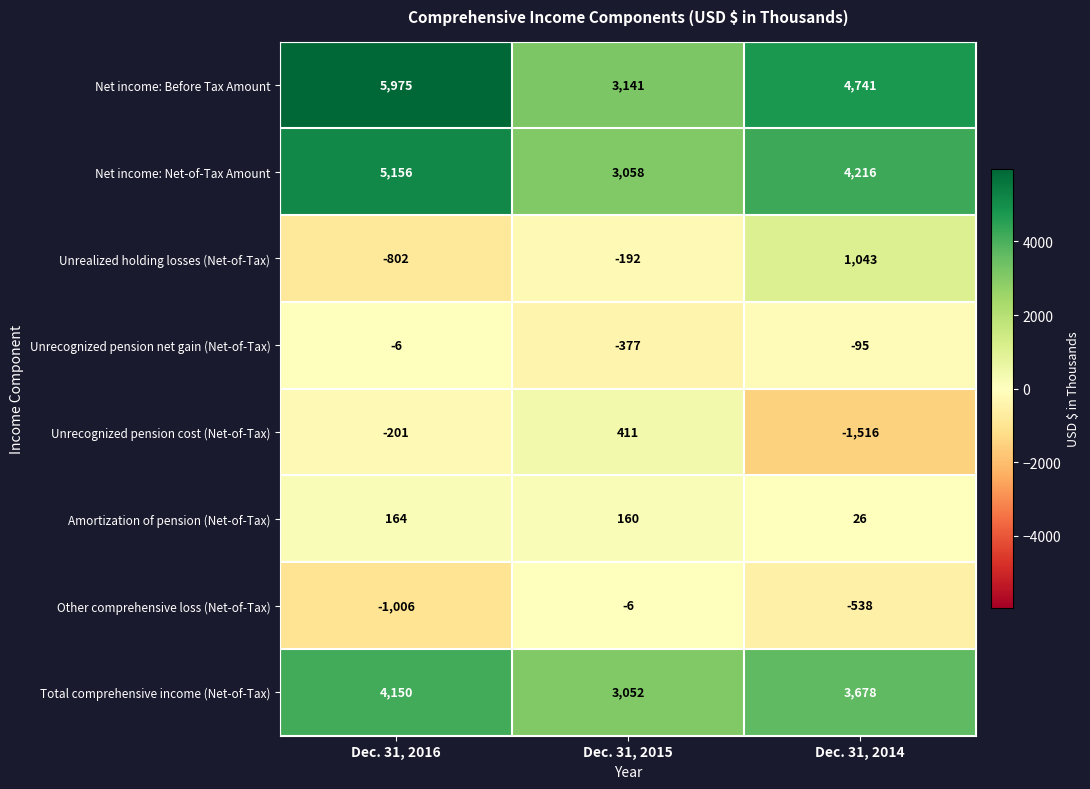

Rank the series at Dec. 31, 2015 from highest to lowest value.

Net income: Before Tax Amount, Net income: Net-of-Tax Amount, Total comprehensive income (Net-of-Tax), Unrecognized pension cost (Net-of-Tax), Amortization of pension (Net-of-Tax), Other comprehensive loss (Net-of-Tax), Unrealized holding losses (Net-of-Tax), Unrecognized pension net gain (Net-of-Tax)